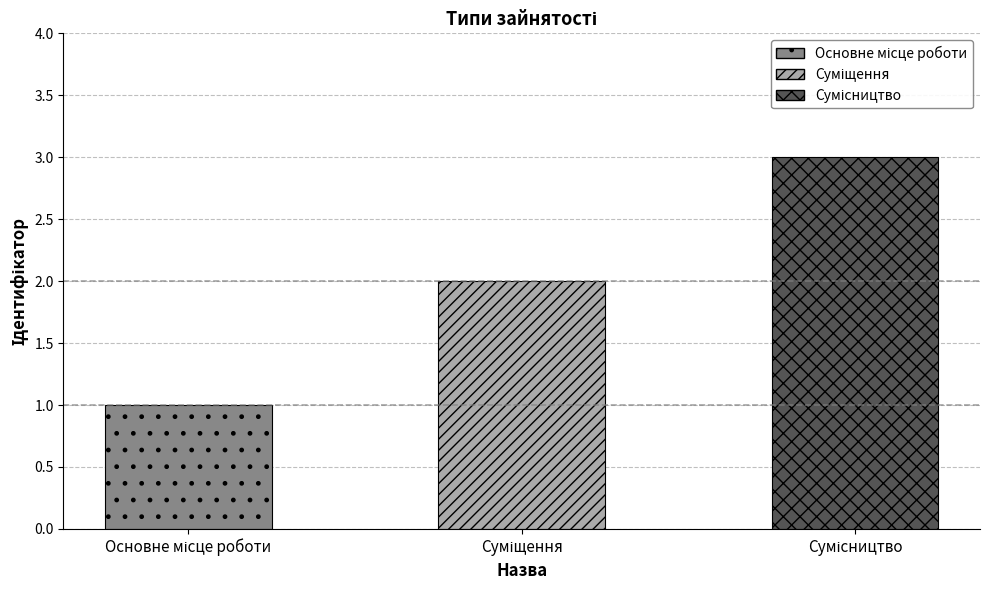

List the labels in order of value, smallest first.

Основне місце роботи, Суміщення, Сумісництво